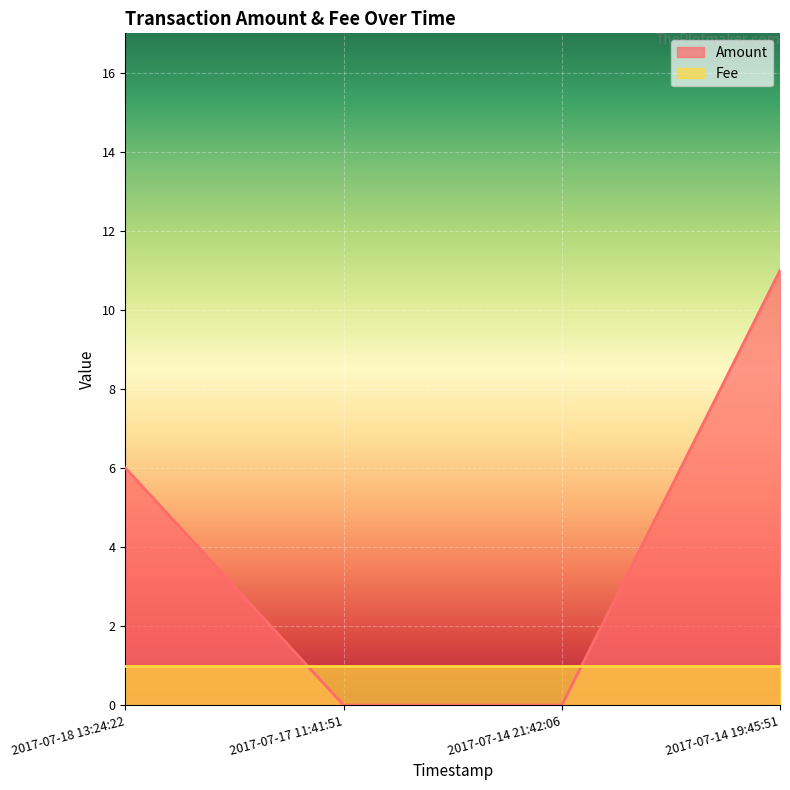

Reading right to left, transcribe all the data shown in this chart.

2017-07-14 19:45:51=11	2017-07-14 21:42:06=0	2017-07-17 11:41:51=0	2017-07-18 13:24:22=6